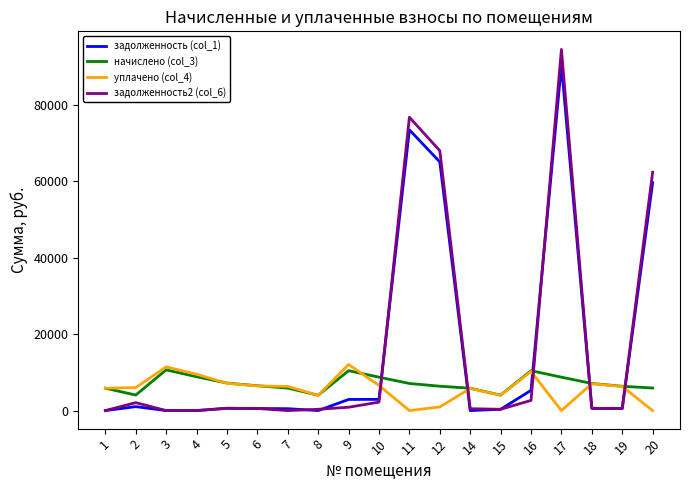

Does the chart have visible grid lines?

No